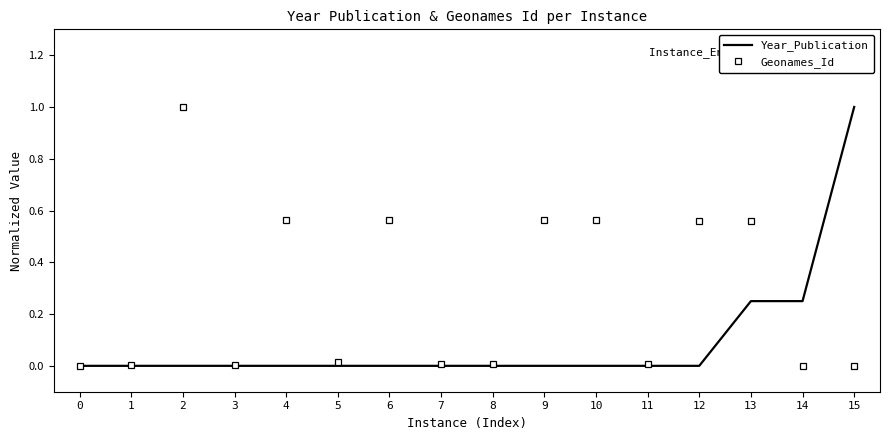

The value of Year_Publication at 13 is 0.1. True or false?

False